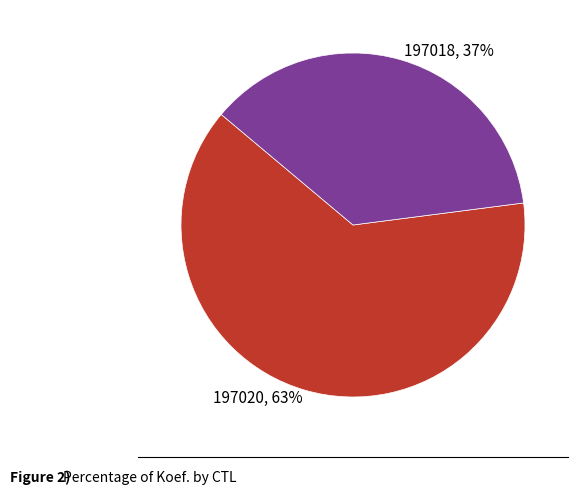

Combined, do 197018 and 197020 account for over 50%?

Yes